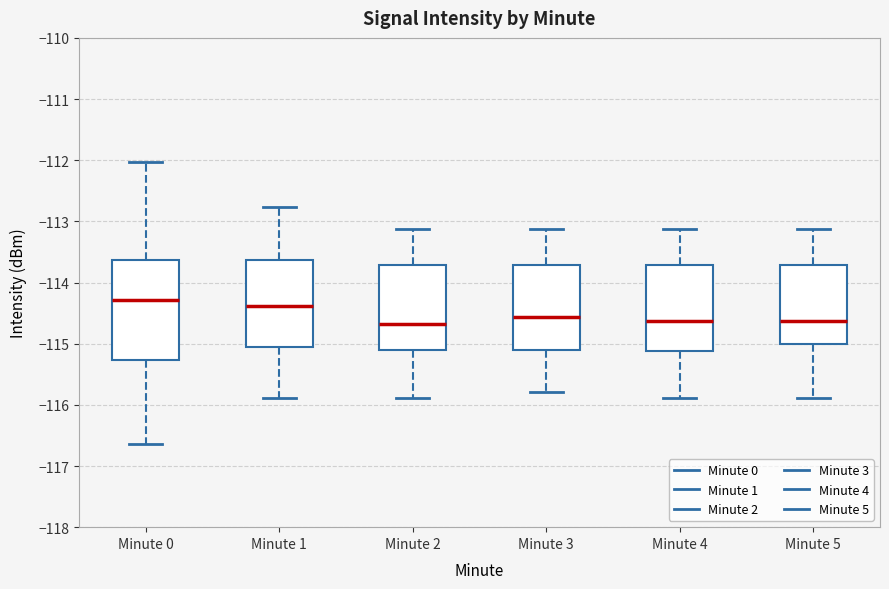

Reading left to right, read every box against the y-axis: the position of its median line, the range the box covers, and the ends of its whiskers. The values are not printed on the chart, so give them approximately, as read against the axis.

Minute 0: median -114.3, box -115.3 to -113.6, whiskers -116.6 to -112.0
Minute 1: median -114.4, box -115.1 to -113.6, whiskers -115.9 to -112.8
Minute 2: median -114.7, box -115.1 to -113.7, whiskers -115.9 to -113.1
Minute 3: median -114.6, box -115.1 to -113.7, whiskers -115.8 to -113.1
Minute 4: median -114.6, box -115.1 to -113.7, whiskers -115.9 to -113.1
Minute 5: median -114.6, box -115.0 to -113.7, whiskers -115.9 to -113.1